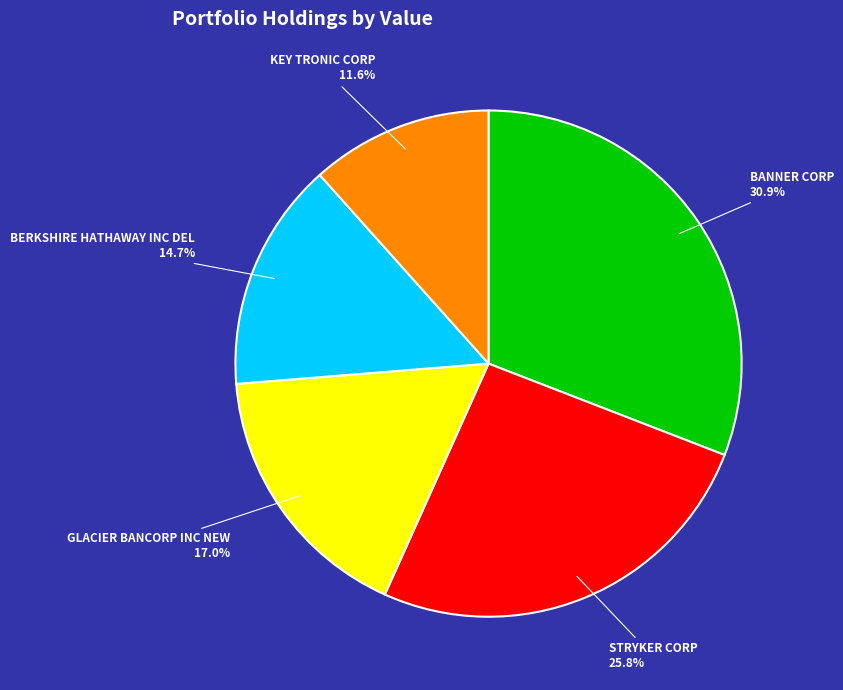

True or false: KEY TRONIC CORP accounts for 12% of the total.

True